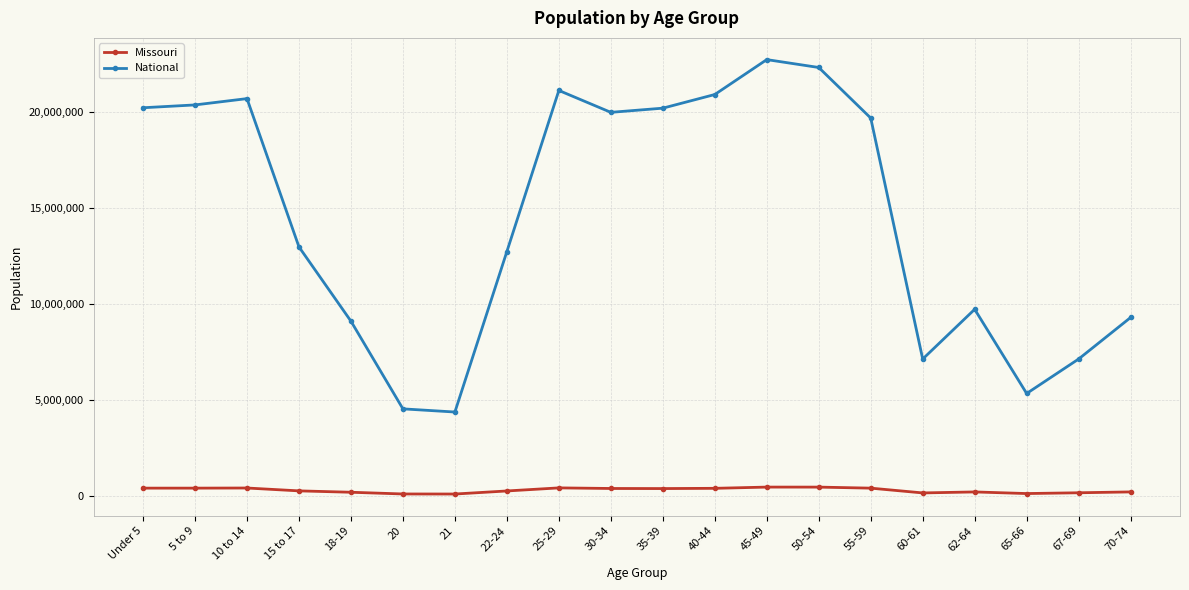

Rank the series by their average value, from lowest to highest.

Missouri, National